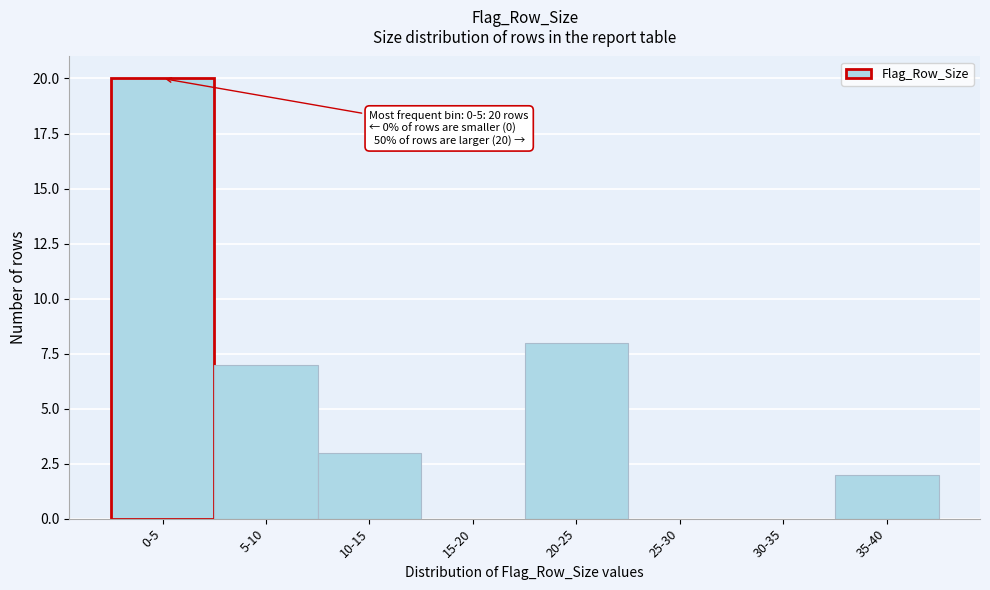

Reading left to right, transcribe all the data shown in this chart.

0-5=20	5-10=7	10-15=3	15-20=0	20-25=8	25-30=0	30-35=0	35-40=2